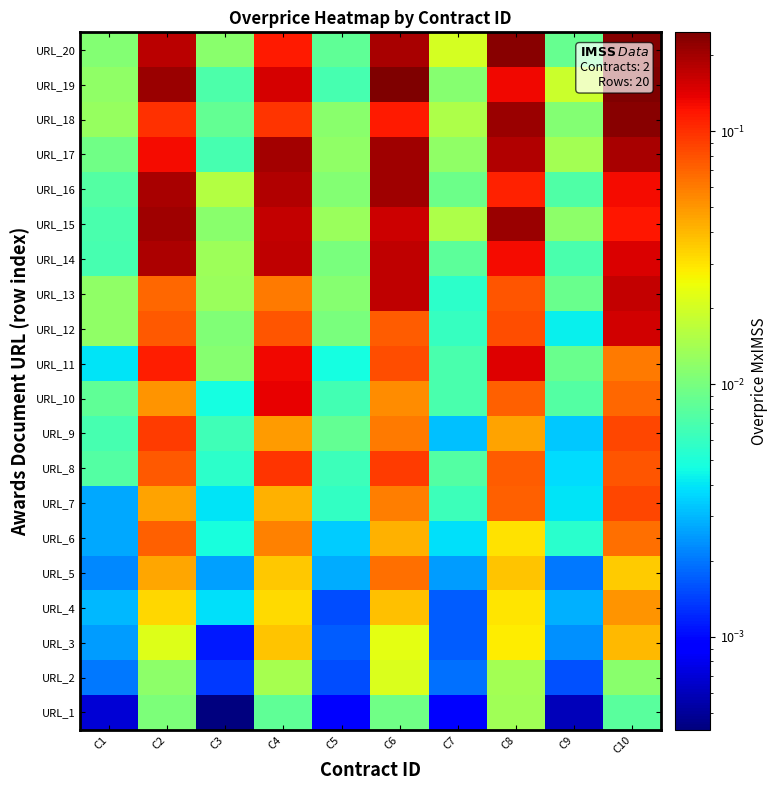

Reading left to right, transcribe all the data shown in this chart.

URL_1: C1=0.0	C2=0.0	C3=0.0	C4=0.0	C5=0.0	C6=0.0	C7=0.0	C8=0.0	C9=0.0	C10=0.0
URL_2: C1=0.0	C2=0.0	C3=0.0	C4=0.0	C5=0.0	C6=0.0	C7=0.0	C8=0.0	C9=0.0	C10=0.0
URL_3: C1=0.0	C2=0.0	C3=0.0	C4=0.0	C5=0.0	C6=0.0	C7=0.0	C8=0.0	C9=0.0	C10=0.0
URL_4: C1=0.0	C2=0.0	C3=0.0	C4=0.0	C5=0.0	C6=0.0	C7=0.0	C8=0.0	C9=0.0	C10=0.1
URL_5: C1=0.0	C2=0.0	C3=0.0	C4=0.0	C5=0.0	C6=0.1	C7=0.0	C8=0.0	C9=0.0	C10=0.0
URL_6: C1=0.0	C2=0.1	C3=0.0	C4=0.1	C5=0.0	C6=0.0	C7=0.0	C8=0.0	C9=0.0	C10=0.1
URL_7: C1=0.0	C2=0.0	C3=0.0	C4=0.0	C5=0.0	C6=0.1	C7=0.0	C8=0.1	C9=0.0	C10=0.1
URL_8: C1=0.0	C2=0.1	C3=0.0	C4=0.1	C5=0.0	C6=0.1	C7=0.0	C8=0.1	C9=0.0	C10=0.1
URL_9: C1=0.0	C2=0.1	C3=0.0	C4=0.0	C5=0.0	C6=0.1	C7=0.0	C8=0.0	C9=0.0	C10=0.1
URL_10: C1=0.0	C2=0.1	C3=0.0	C4=0.1	C5=0.0	C6=0.1	C7=0.0	C8=0.1	C9=0.0	C10=0.1
URL_11: C1=0.0	C2=0.1	C3=0.0	C4=0.1	C5=0.0	C6=0.1	C7=0.0	C8=0.1	C9=0.0	C10=0.1
URL_12: C1=0.0	C2=0.1	C3=0.0	C4=0.1	C5=0.0	C6=0.1	C7=0.0	C8=0.1	C9=0.0	C10=0.2
URL_13: C1=0.0	C2=0.1	C3=0.0	C4=0.1	C5=0.0	C6=0.2	C7=0.0	C8=0.1	C9=0.0	C10=0.2
URL_14: C1=0.0	C2=0.2	C3=0.0	C4=0.2	C5=0.0	C6=0.2	C7=0.0	C8=0.1	C9=0.0	C10=0.1
URL_15: C1=0.0	C2=0.2	C3=0.0	C4=0.2	C5=0.0	C6=0.2	C7=0.0	C8=0.2	C9=0.0	C10=0.1
URL_16: C1=0.0	C2=0.2	C3=0.0	C4=0.2	C5=0.0	C6=0.2	C7=0.0	C8=0.1	C9=0.0	C10=0.1
URL_17: C1=0.0	C2=0.1	C3=0.0	C4=0.2	C5=0.0	C6=0.2	C7=0.0	C8=0.2	C9=0.0	C10=0.2
URL_18: C1=0.0	C2=0.1	C3=0.0	C4=0.1	C5=0.0	C6=0.1	C7=0.0	C8=0.2	C9=0.0	C10=0.2
URL_19: C1=0.0	C2=0.2	C3=0.0	C4=0.2	C5=0.0	C6=0.2	C7=0.0	C8=0.1	C9=0.0	C10=0.2
URL_20: C1=0.0	C2=0.2	C3=0.0	C4=0.1	C5=0.0	C6=0.2	C7=0.0	C8=0.2	C9=0.0	C10=0.2